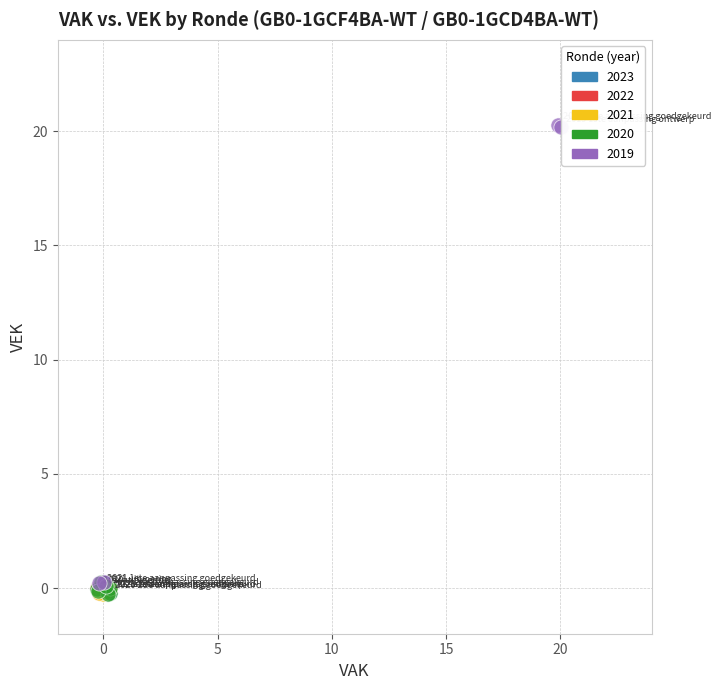

Which series reaches the maximum Y coordinate?

2019